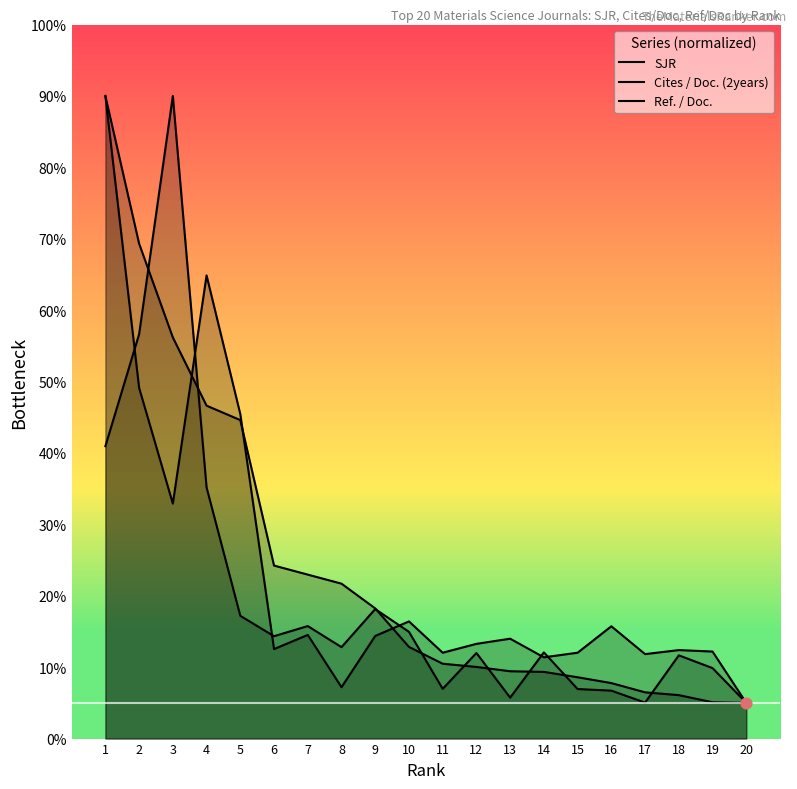

What is the total value across all series at 6?

51.1